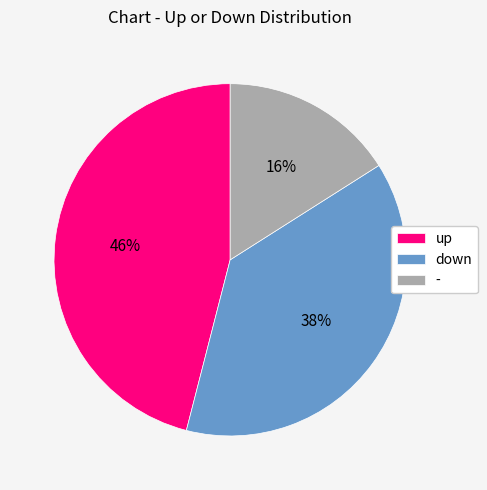

True or false: down accounts for 38% of the total.

True